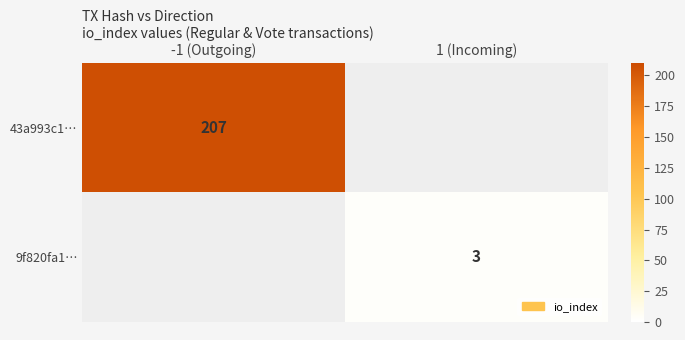

The value of 43a993c1… at -1 (Outgoing) is 344. True or false?

False